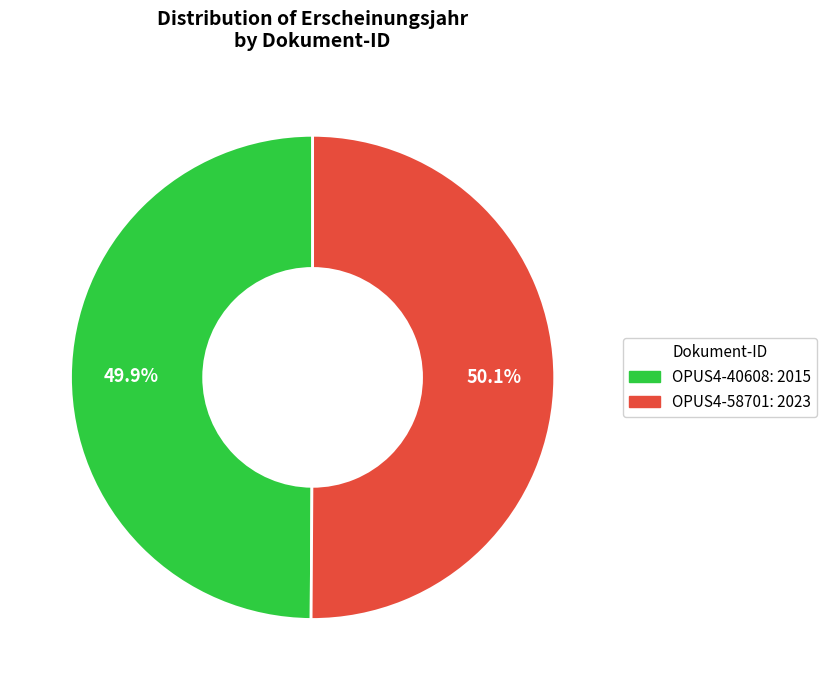

What portion of the pie excludes OPUS4-58701?

49.9%